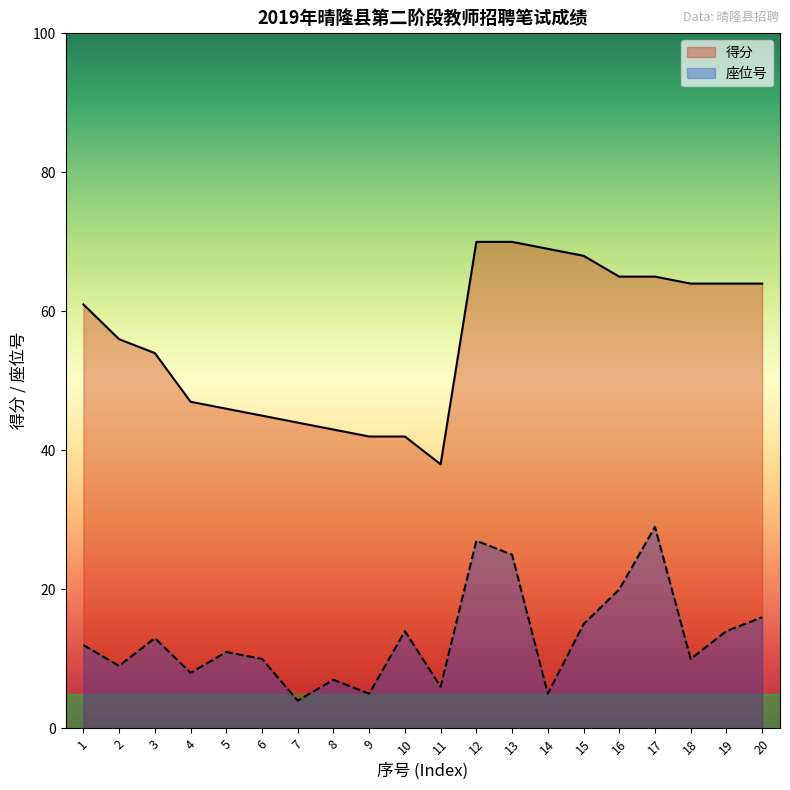

How many values in the 座位号 series exceed 12?

9